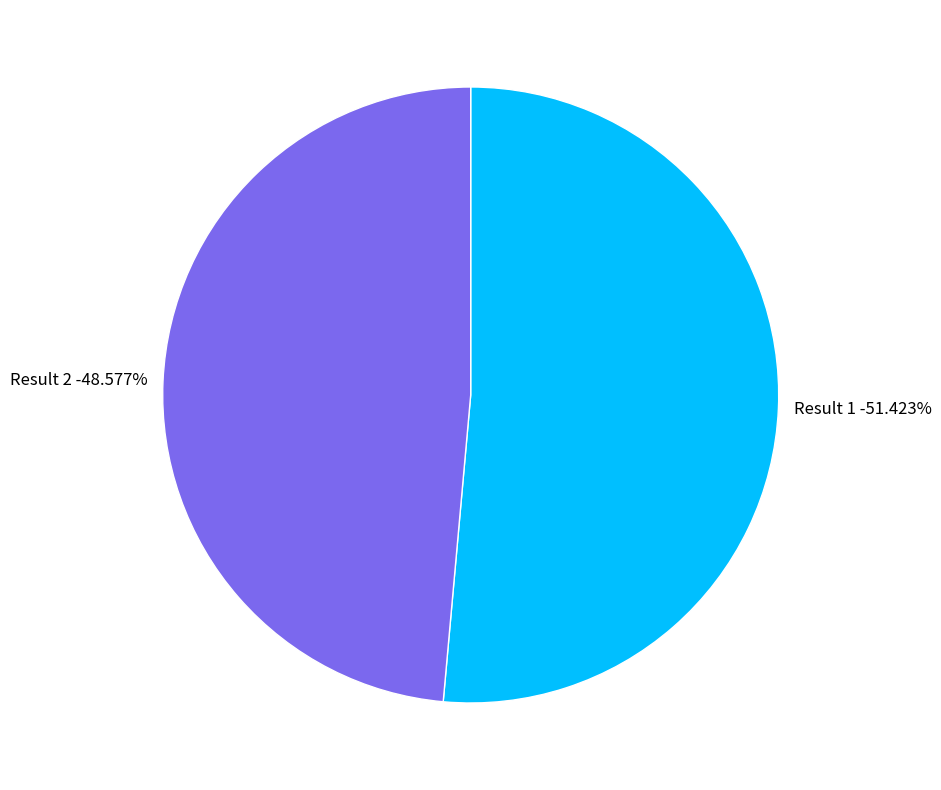

Which has a higher value, 2 or 1?

1